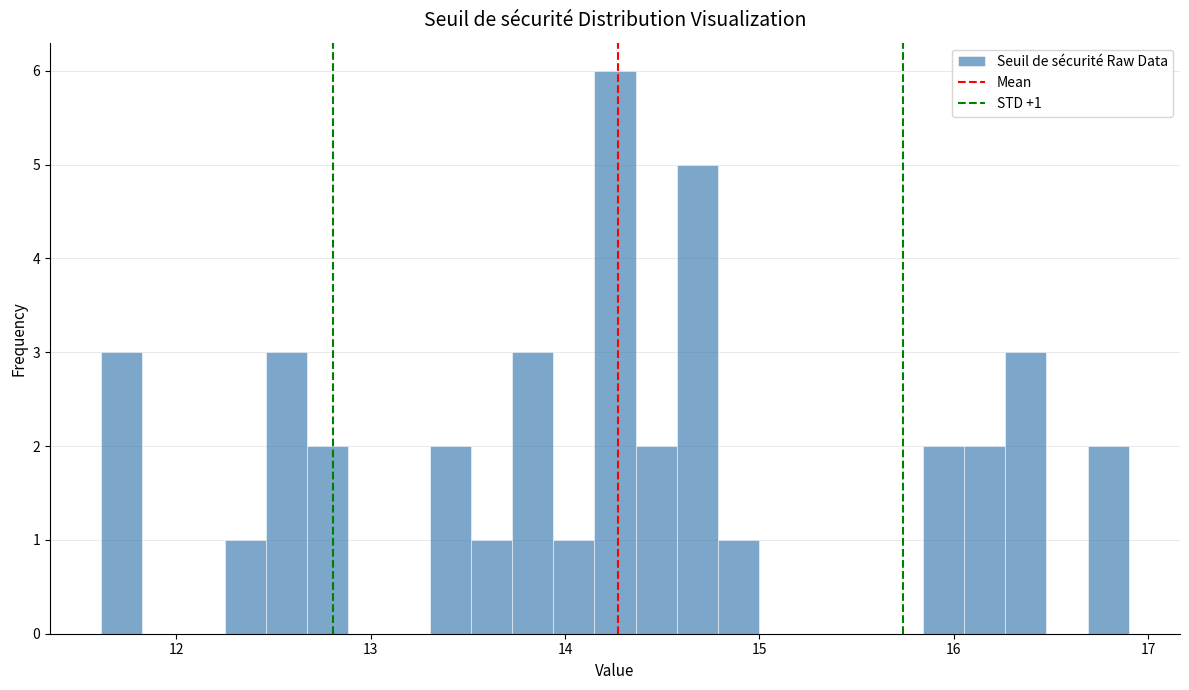

Around what value on the x-axis is the tallest bar? Give the approximate position of its centre, as read against the axis.

14.3